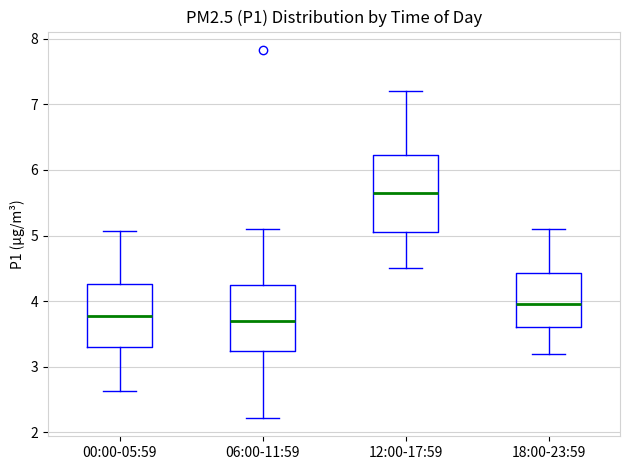

Which box has the highest median line?

12:00-17:59